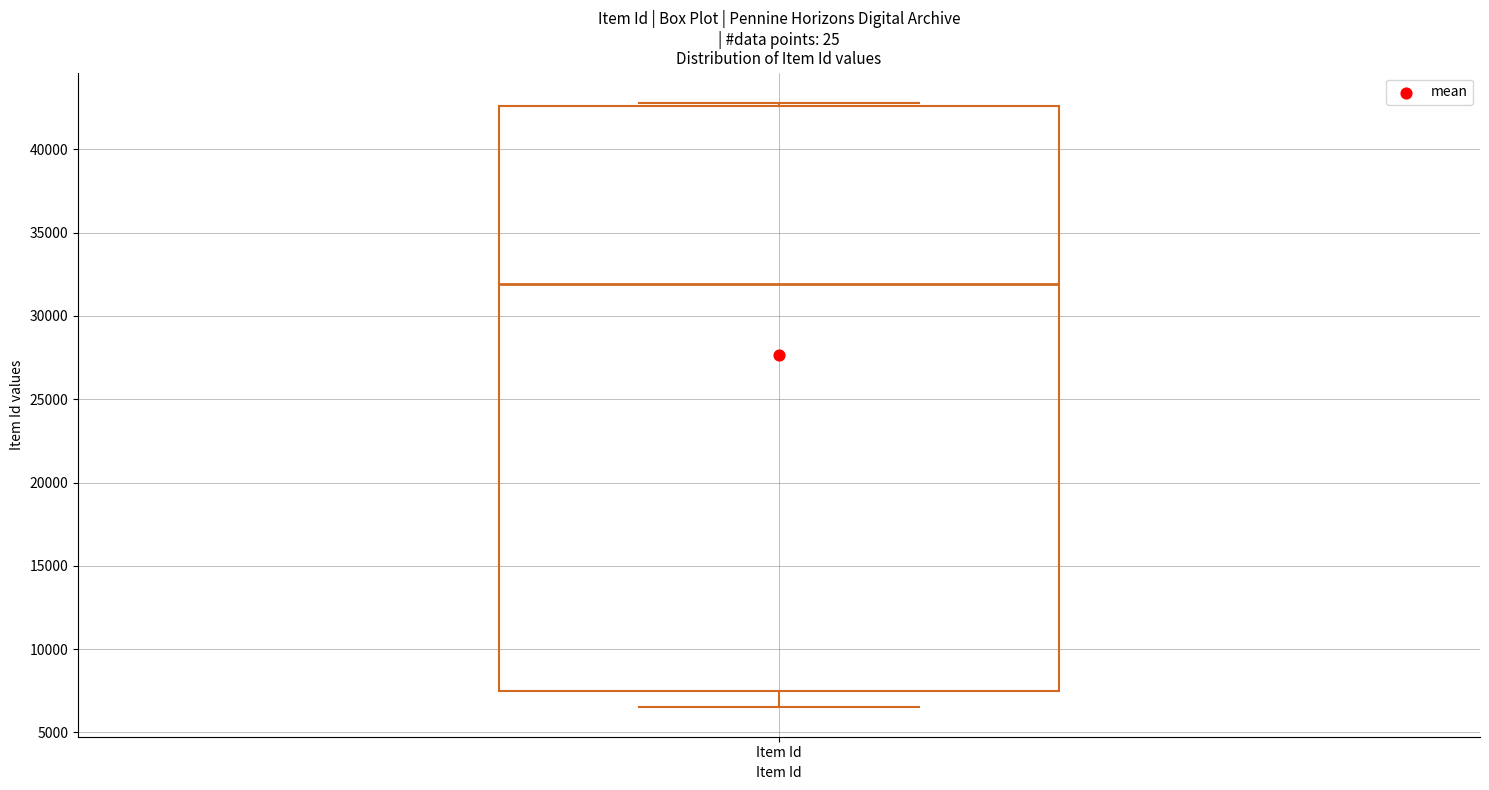

Read this box plot against the y-axis: the position of the median line, the range covered by the box, and the ends of both whiskers. The values are not printed on the chart, so give them approximately, as read against the axis.

median 32000, box 7500 to 42500, whiskers 6500 to 43000